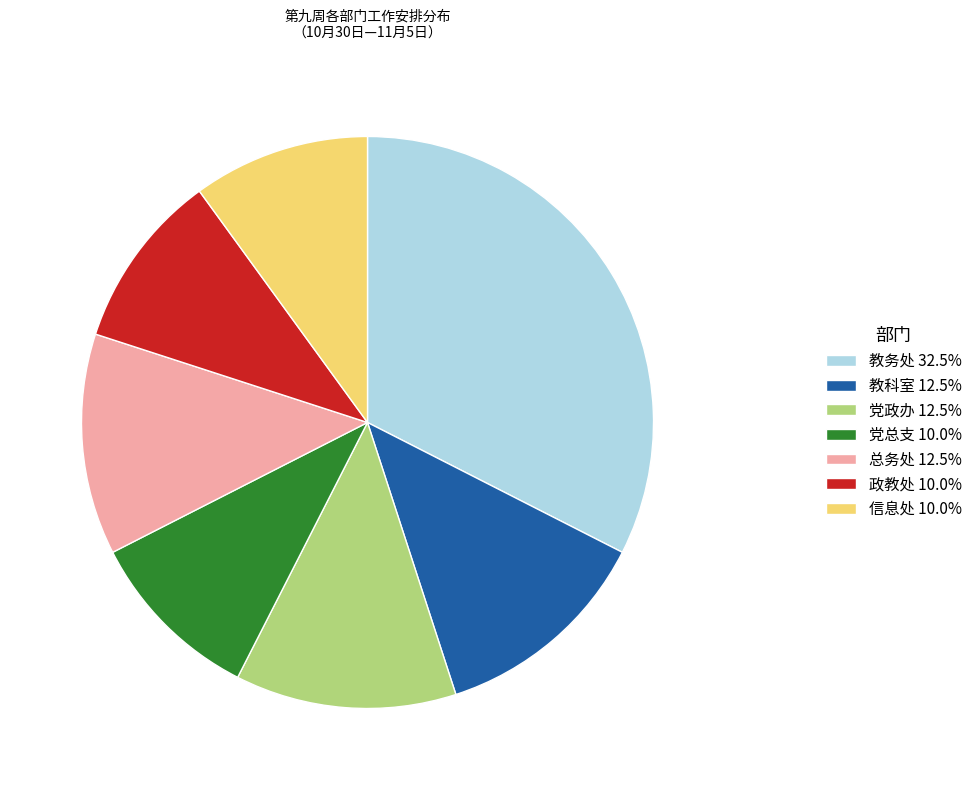

Is there a majority slice in this chart?

No